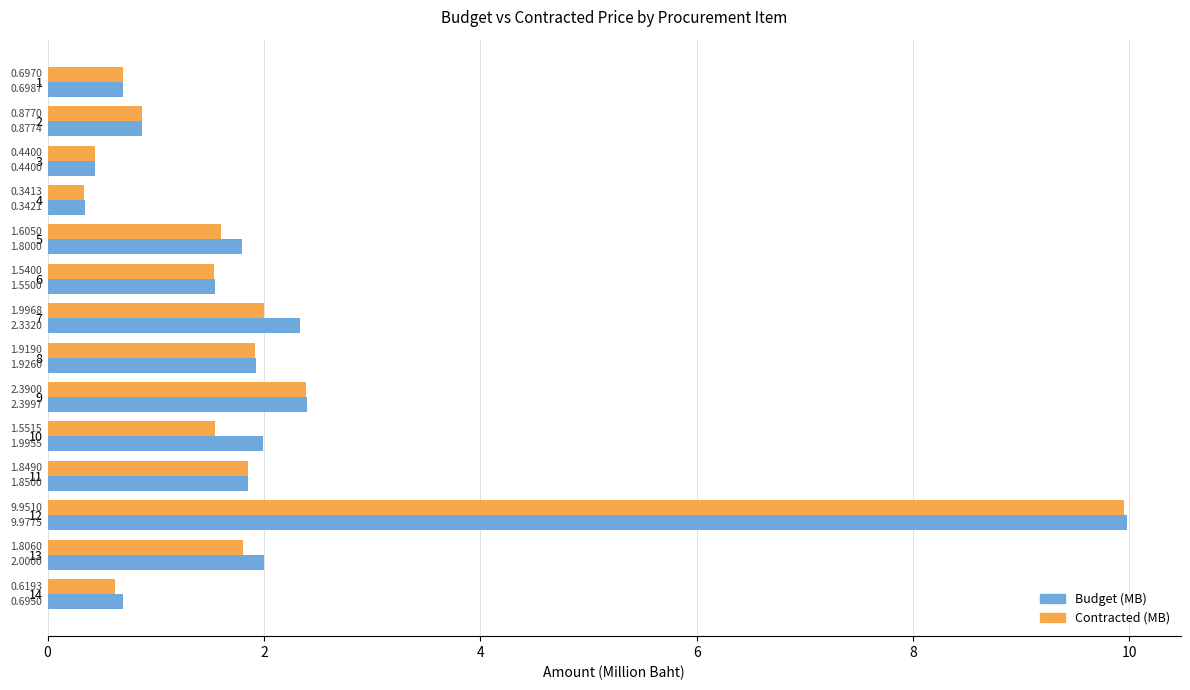

Rank the series by their maximum value, from lowest to highest.

Contracted (MB), Budget (MB)